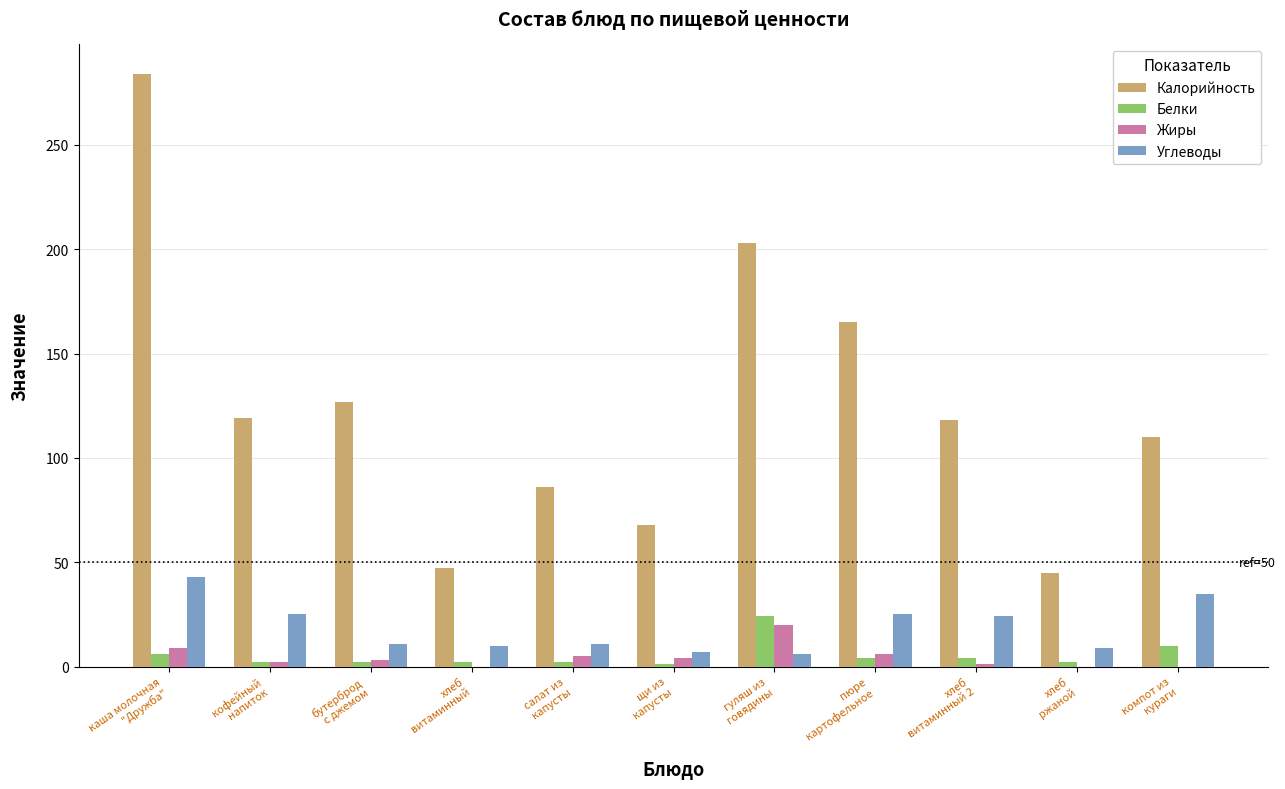

What is the maximum value shown in the chart?

284